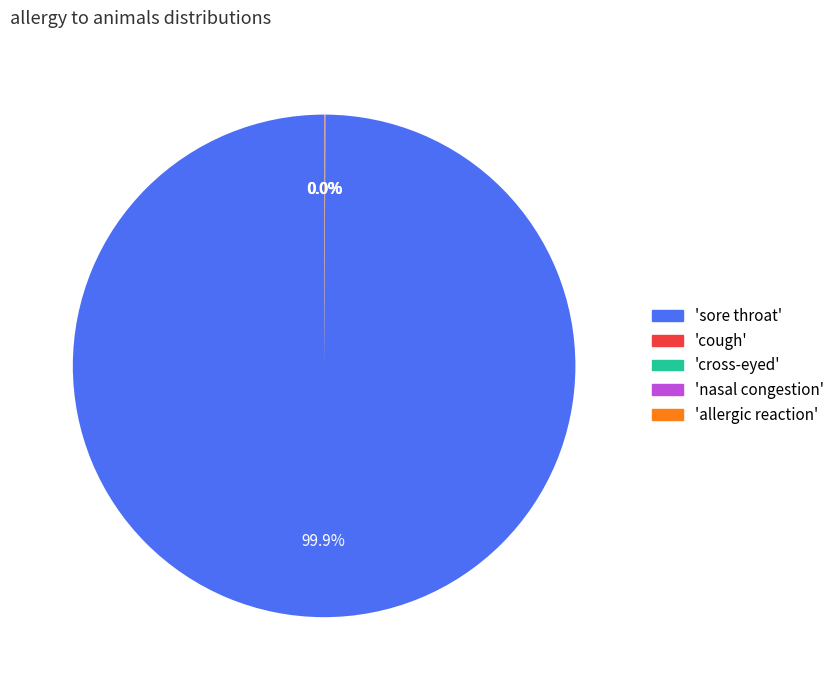

Which slice is the largest?

'sore throat'